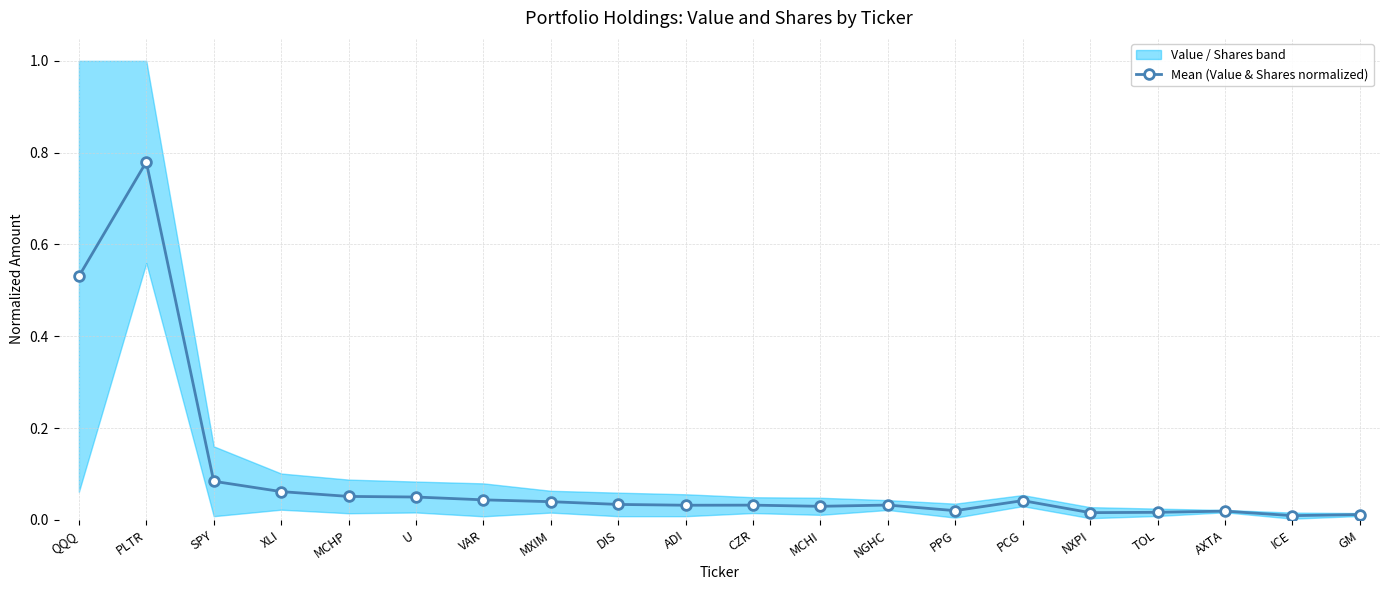

At which category does the data reach its first local valley?

ADI